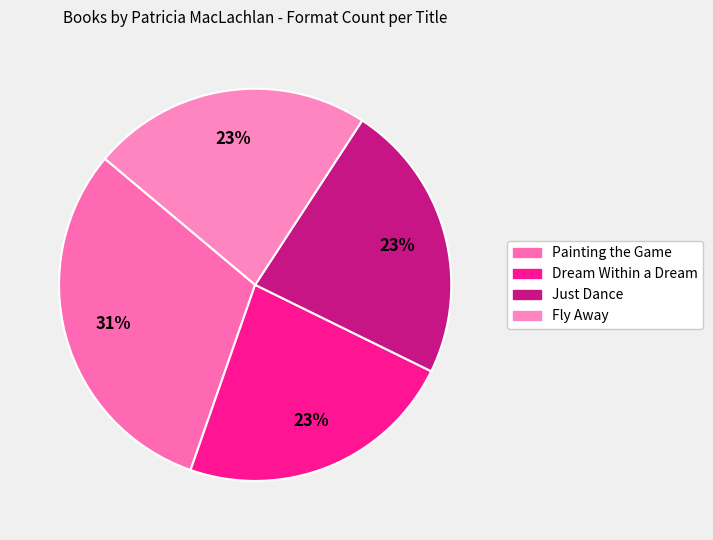

Do Fly Away and Just Dance together represent more than half of the pie?

No